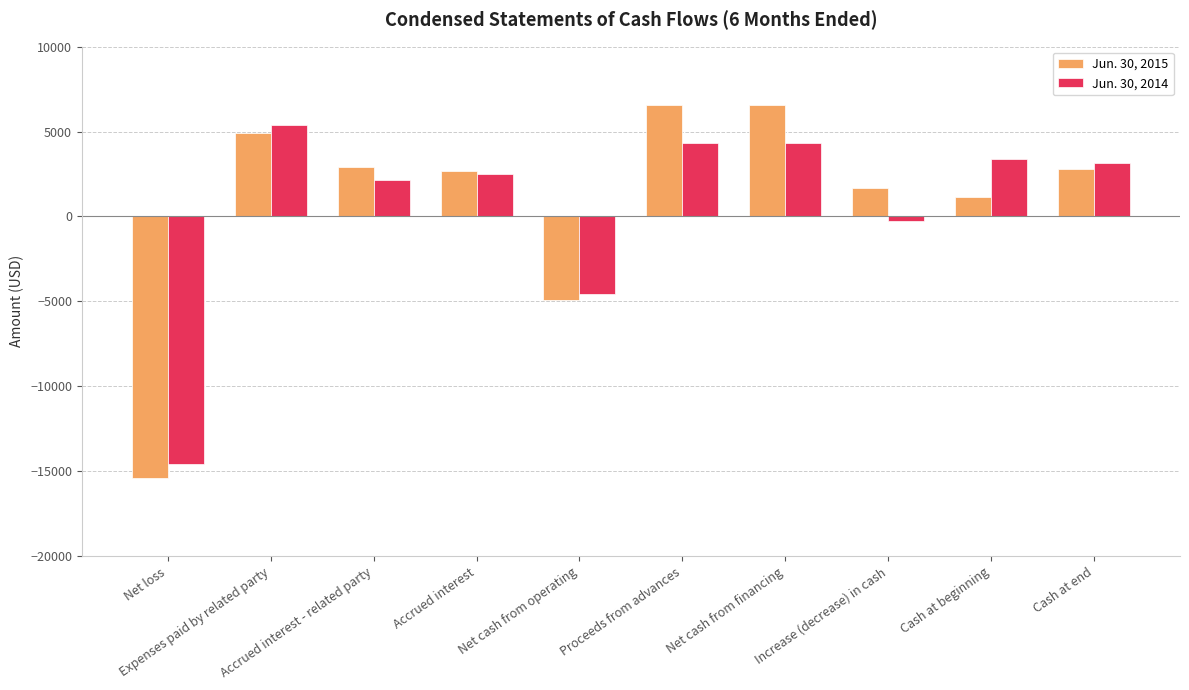

What is the difference between the maximum and minimum values in the Jun. 30, 2014 series?

19958